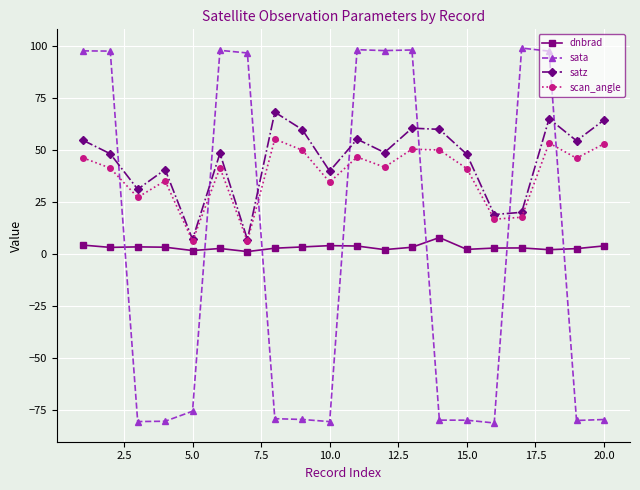

Which series has the widest spread of values?

sata